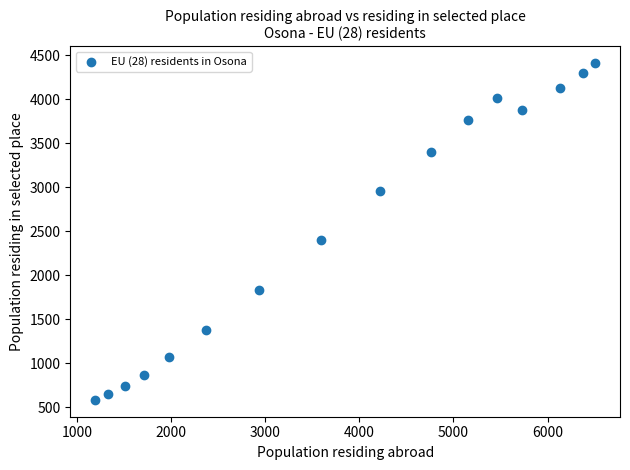

What Y value in the scatter plot is closest to 2497?

2404